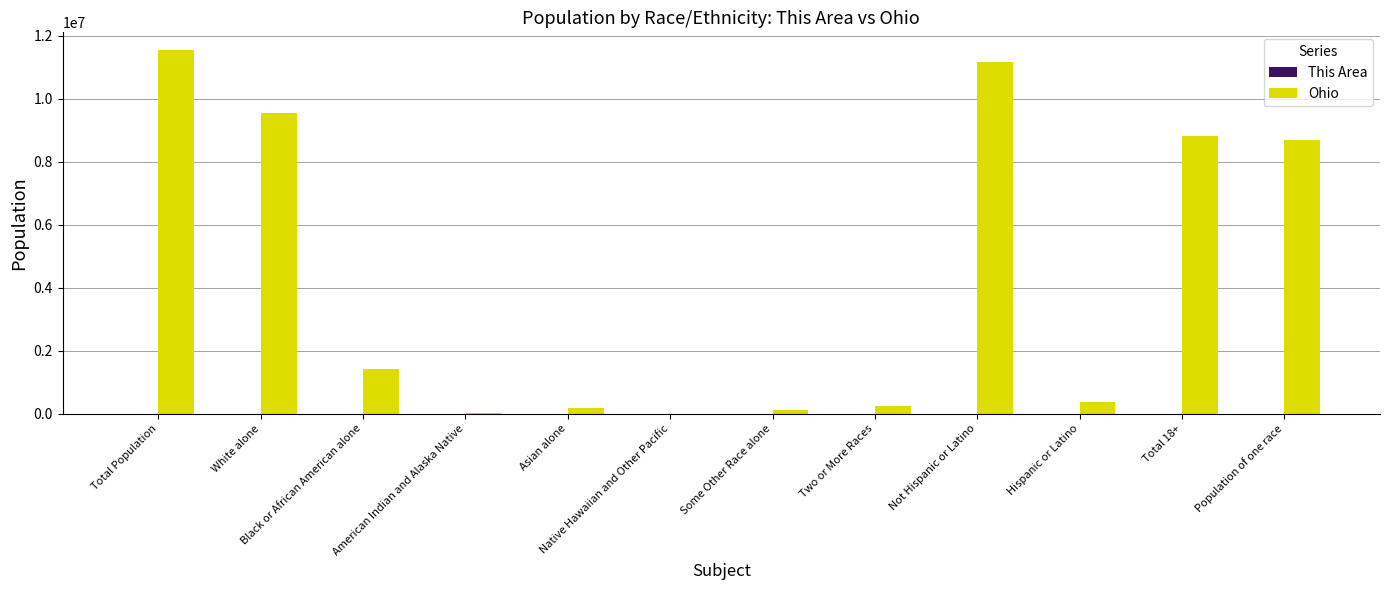

What is the sum of all Ohio values?

52114347